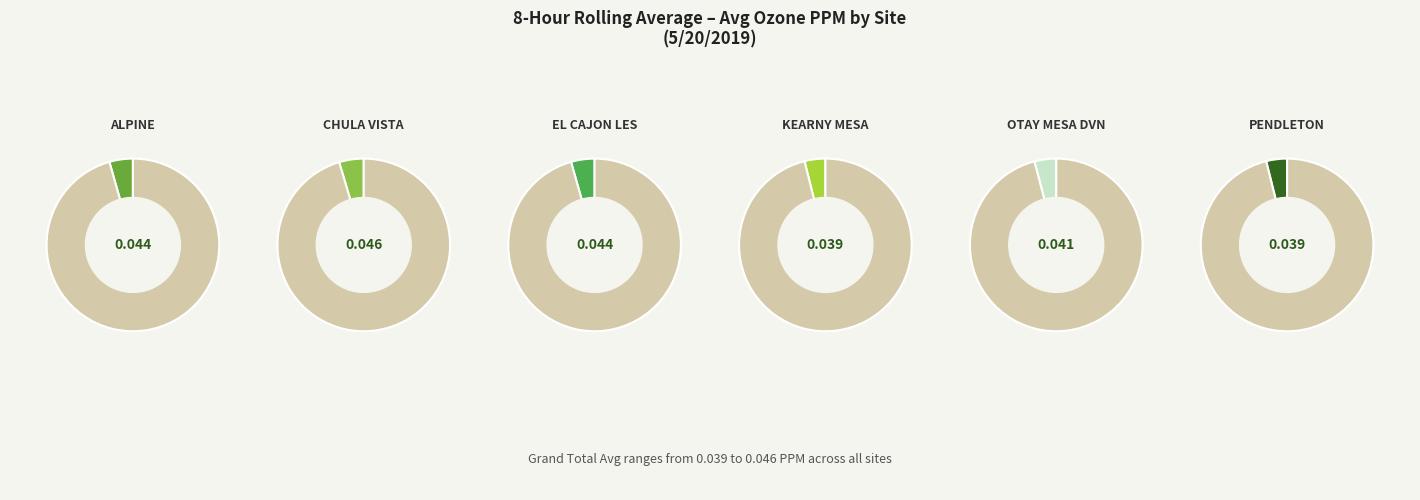

How many slices are in this pie chart?

6